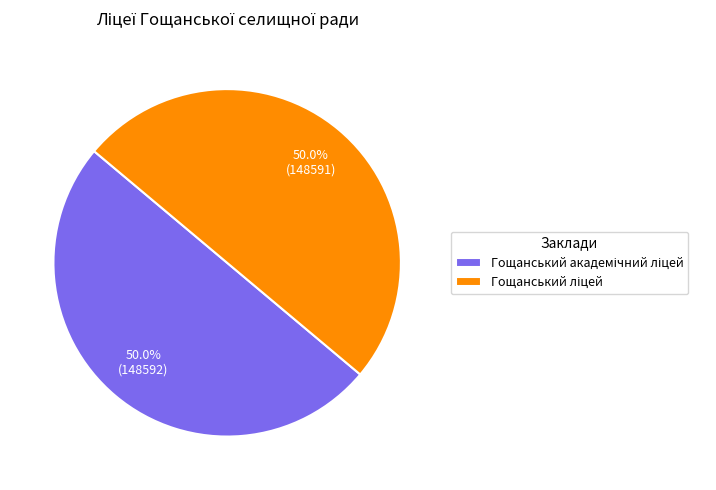

How many segments does this pie chart have?

2